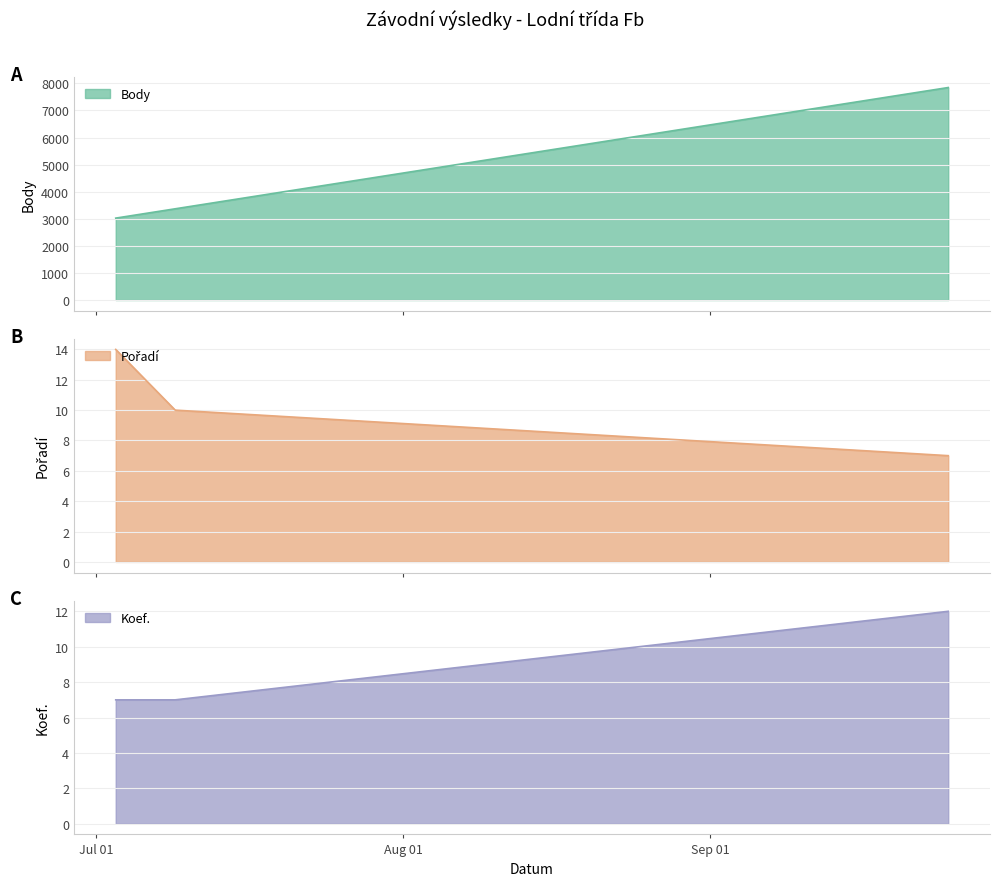

Is it true that Pořadí equals 7 at 2021-09-25?

True